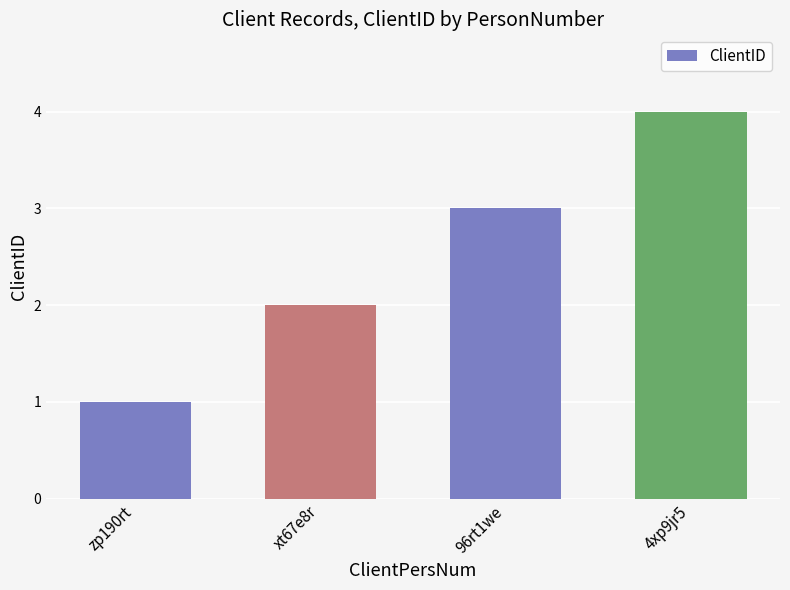

What is the label of the 1st bar from the right?

4xp9jr5